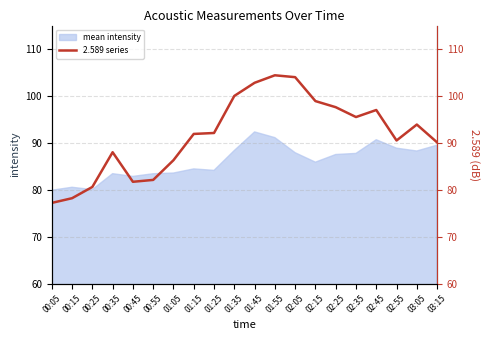

List the labels in order of value, largest first.

01:55, 02:05, 01:45, 01:35, 02:15, 02:25, 02:45, 02:35, 03:05, 01:25, 01:15, 02:55, 03:15, 00:35, 01:05, 00:55, 00:45, 00:25, 00:15, 00:05